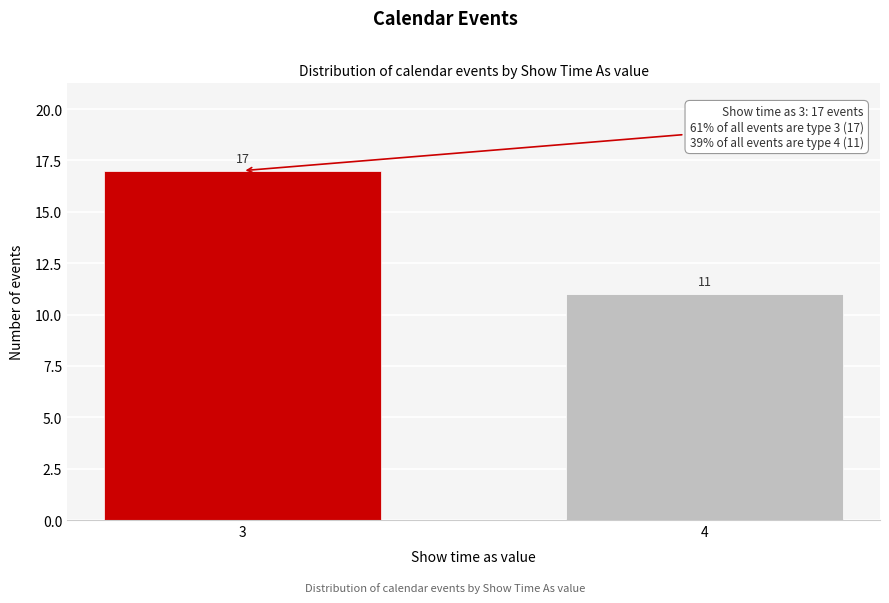

Reading right to left, list all the values displayed in this chart.

4=11	3=17